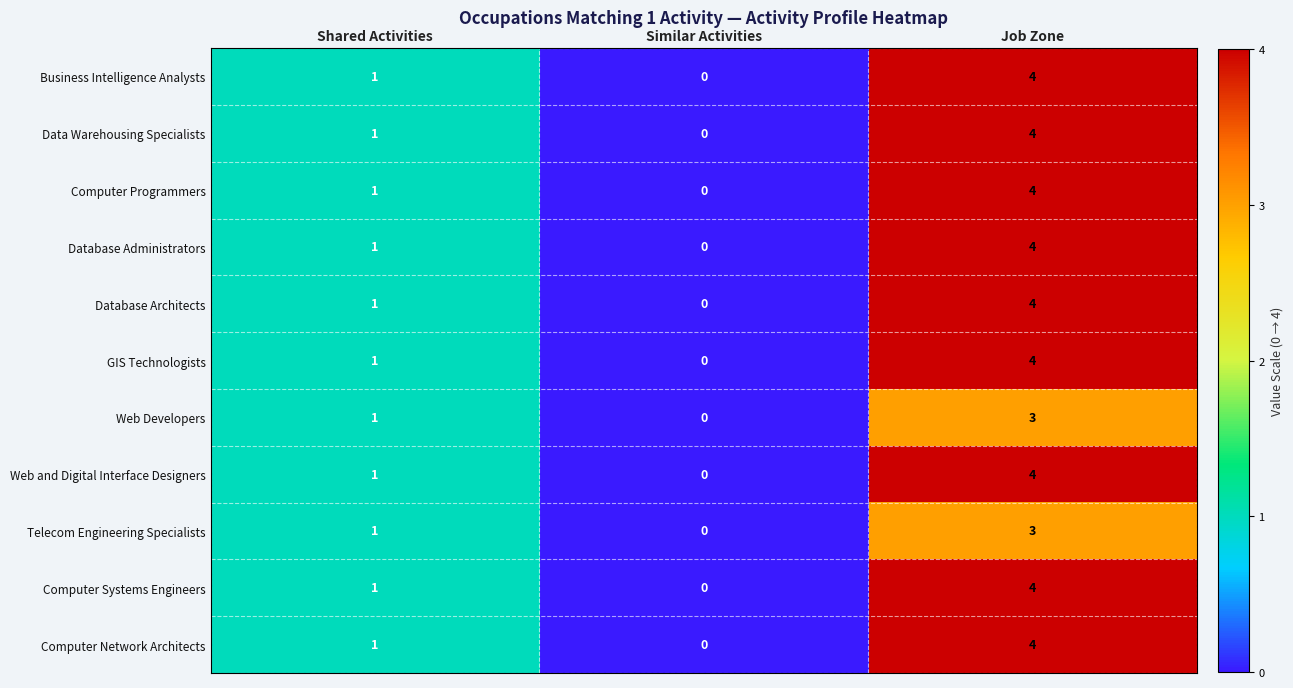

Rank the categories by Computer Network Architects value from highest to lowest.

Job Zone, Shared Activities, Similar Activities